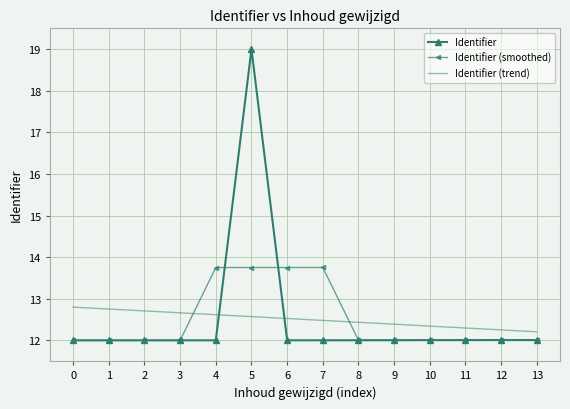

What is the difference between the highest and lowest values at 2?

0.7